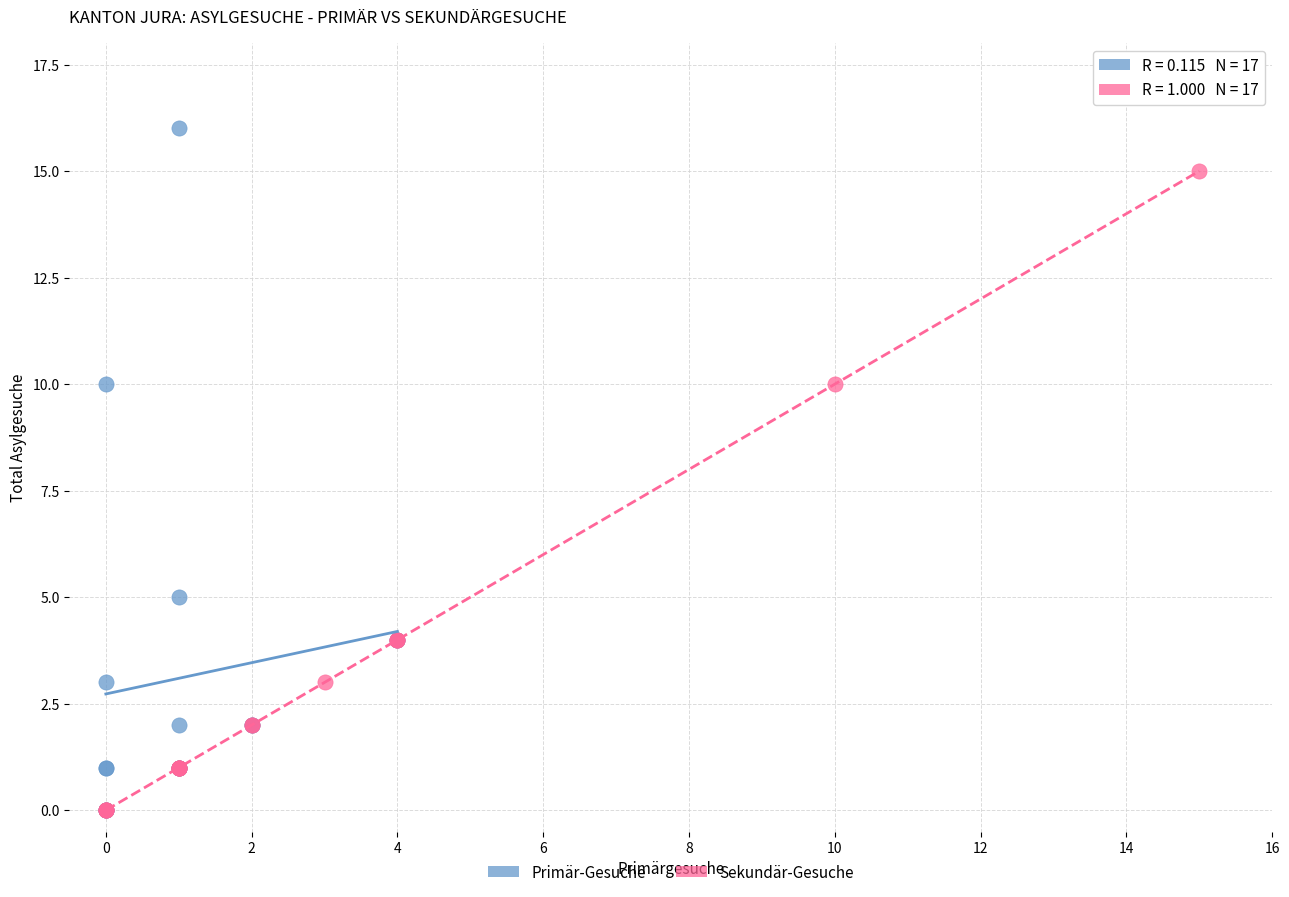

What are all the series names shown in the legend?

Primär-Gesuche, Sekundär-Gesuche